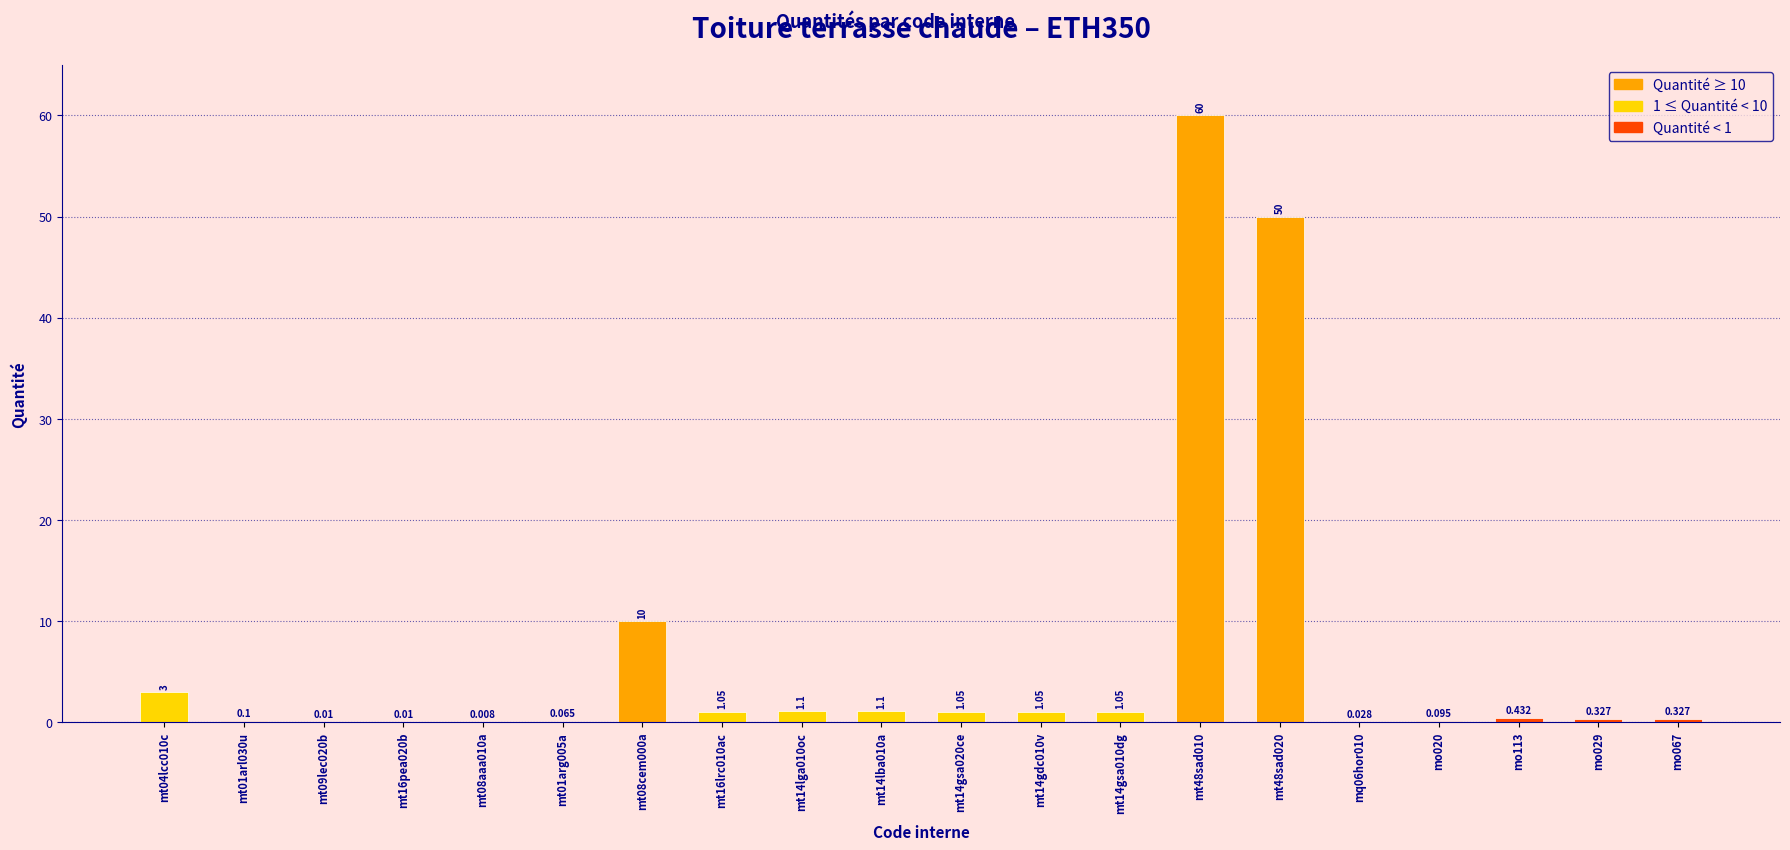

Are the bars horizontal?

No